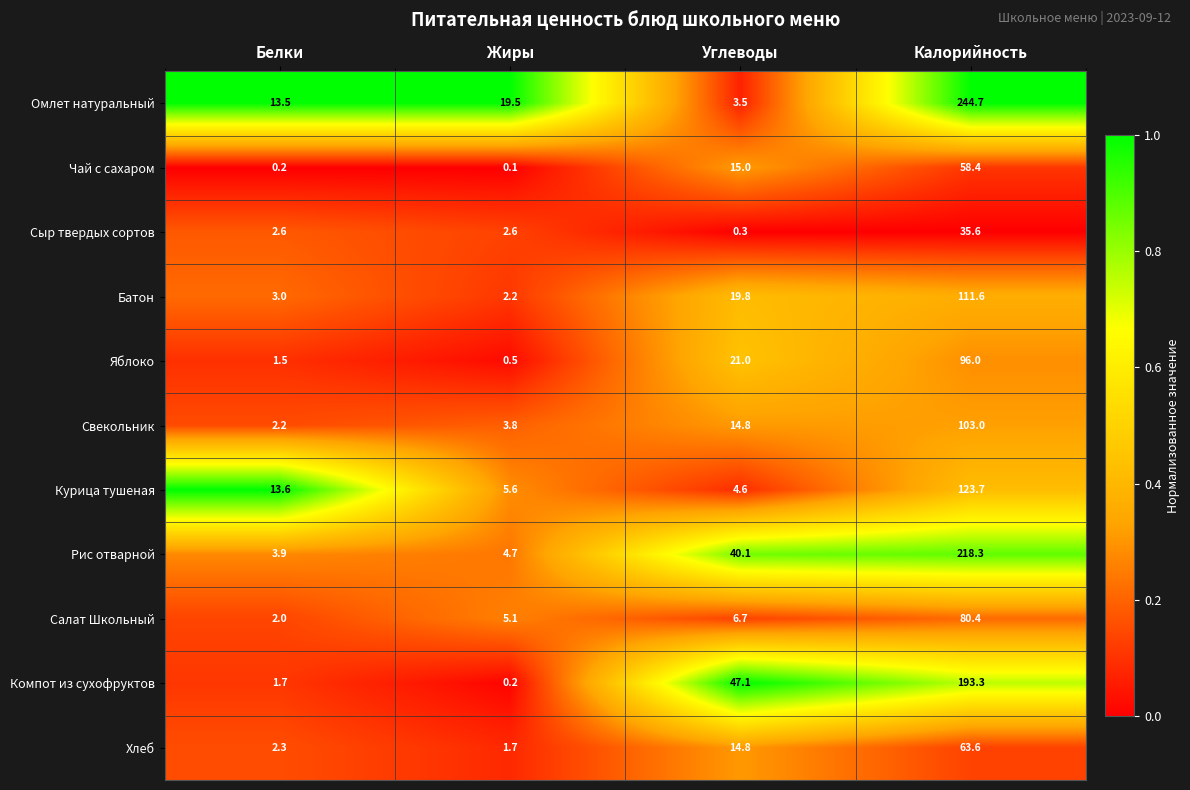

Which series has the largest total across all categories?

Омлет натуральный